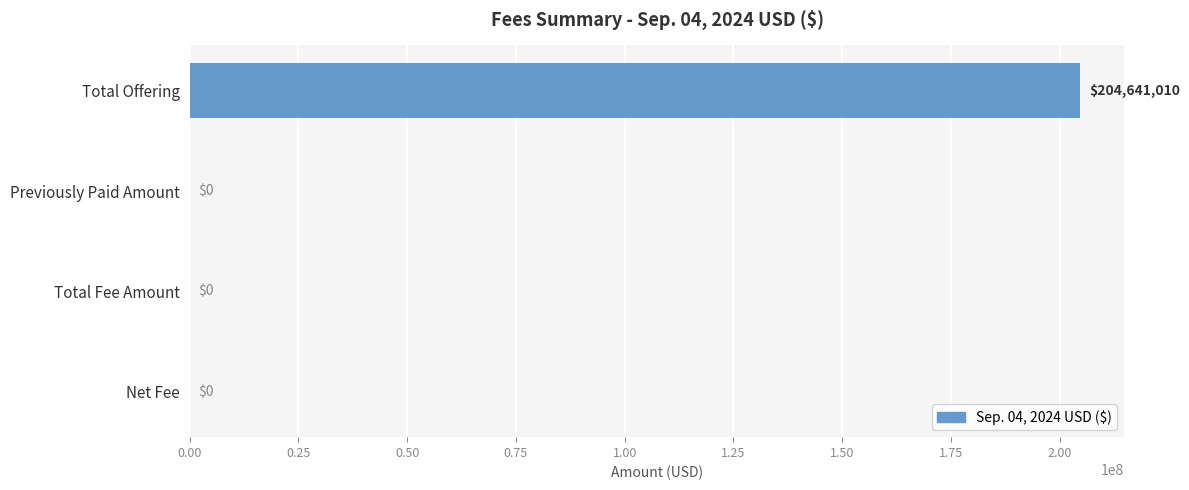

What is the sum of all values?

204641010